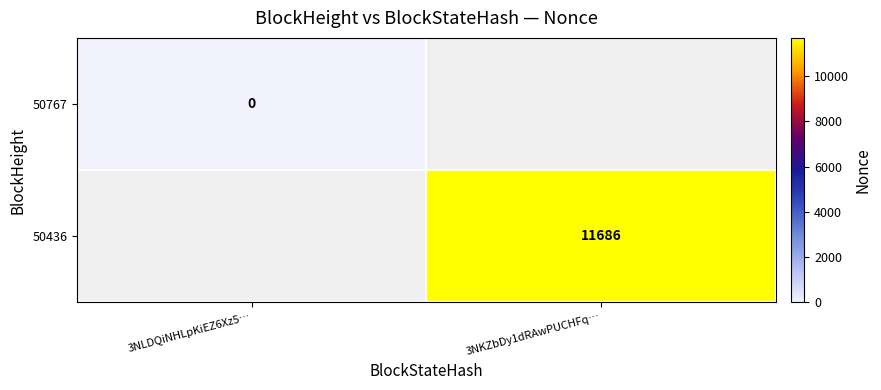

How many categories are shown in the chart?

2